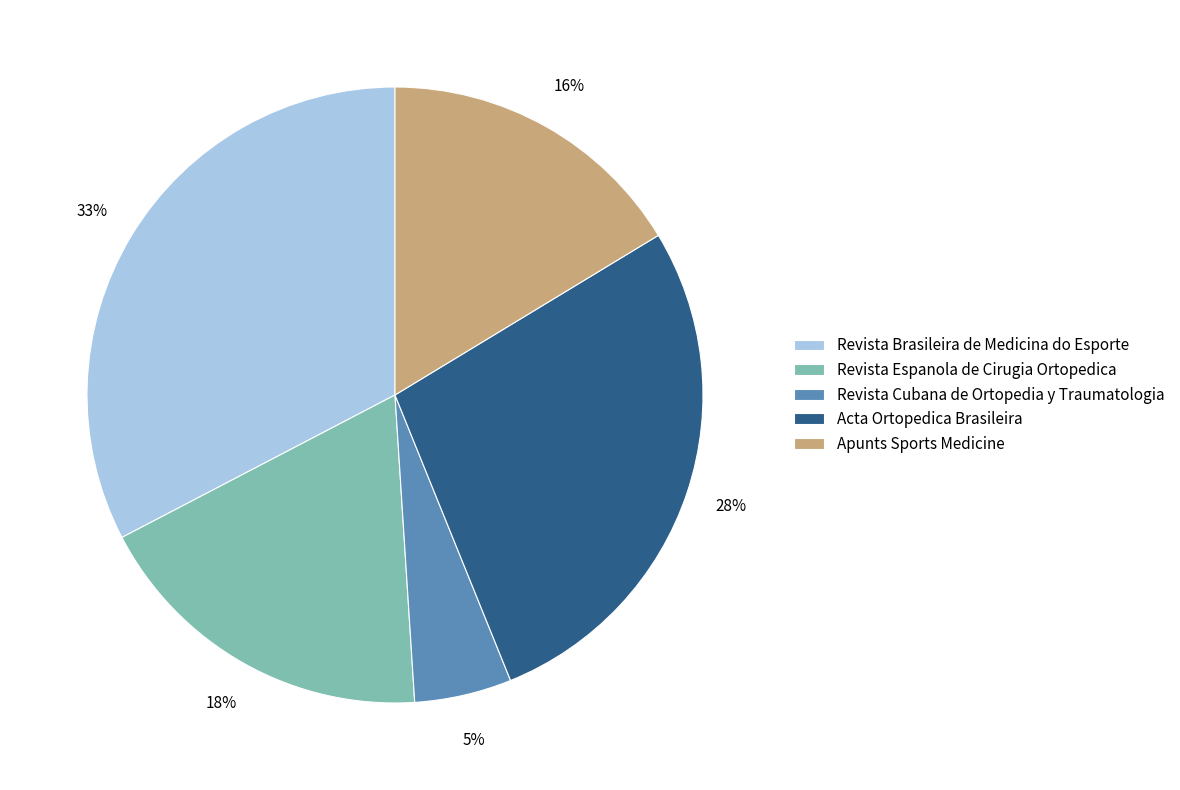

Which has a higher value, Acta Ortopedica Brasileira or Revista Cubana de Ortopedia y Traumatologia?

Acta Ortopedica Brasileira